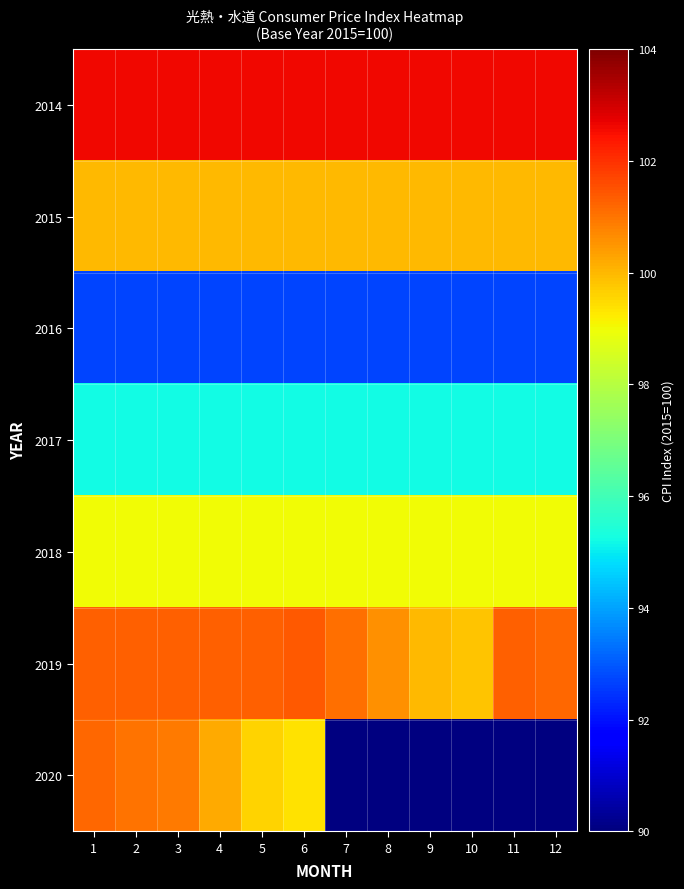

Which category has the lowest value in the 2016 series?

1